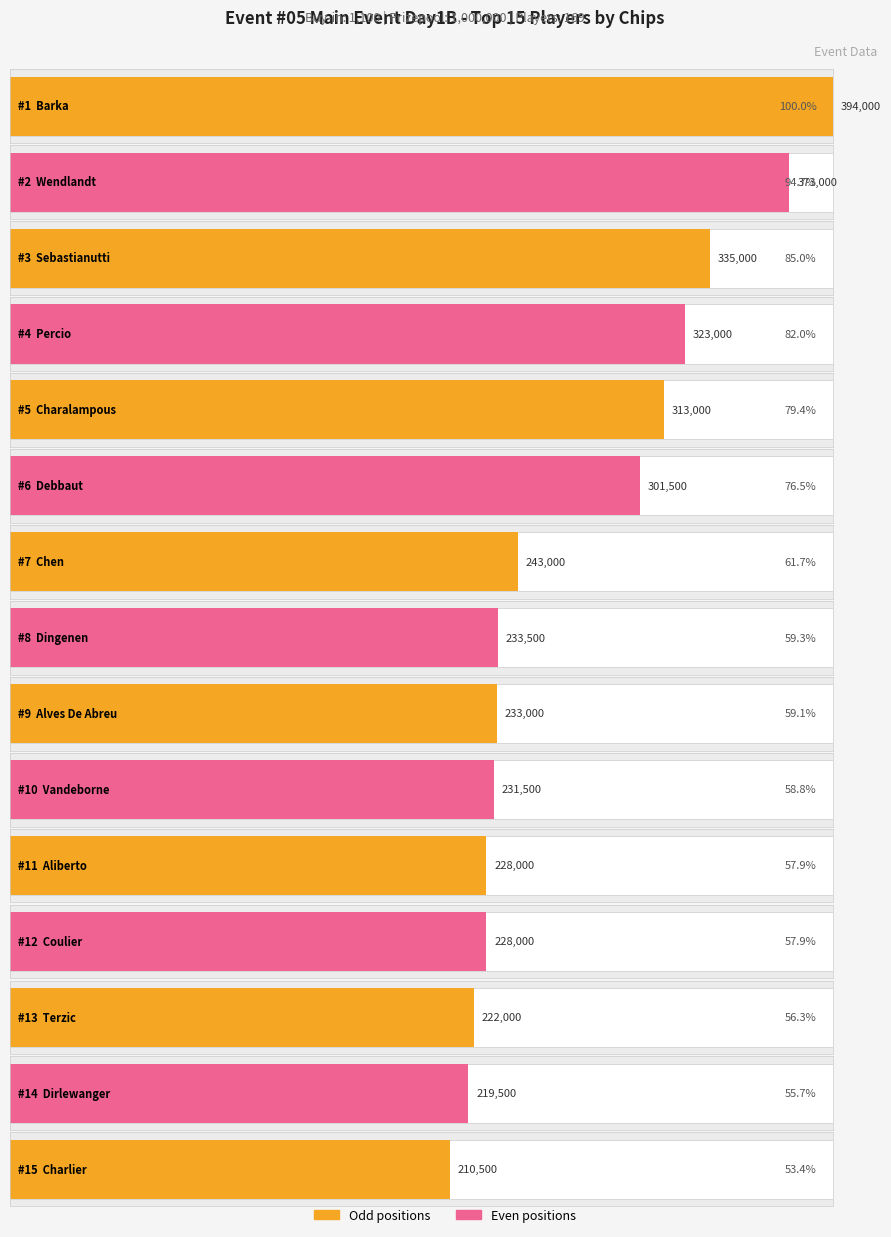

What is the greatest value displayed?

394000